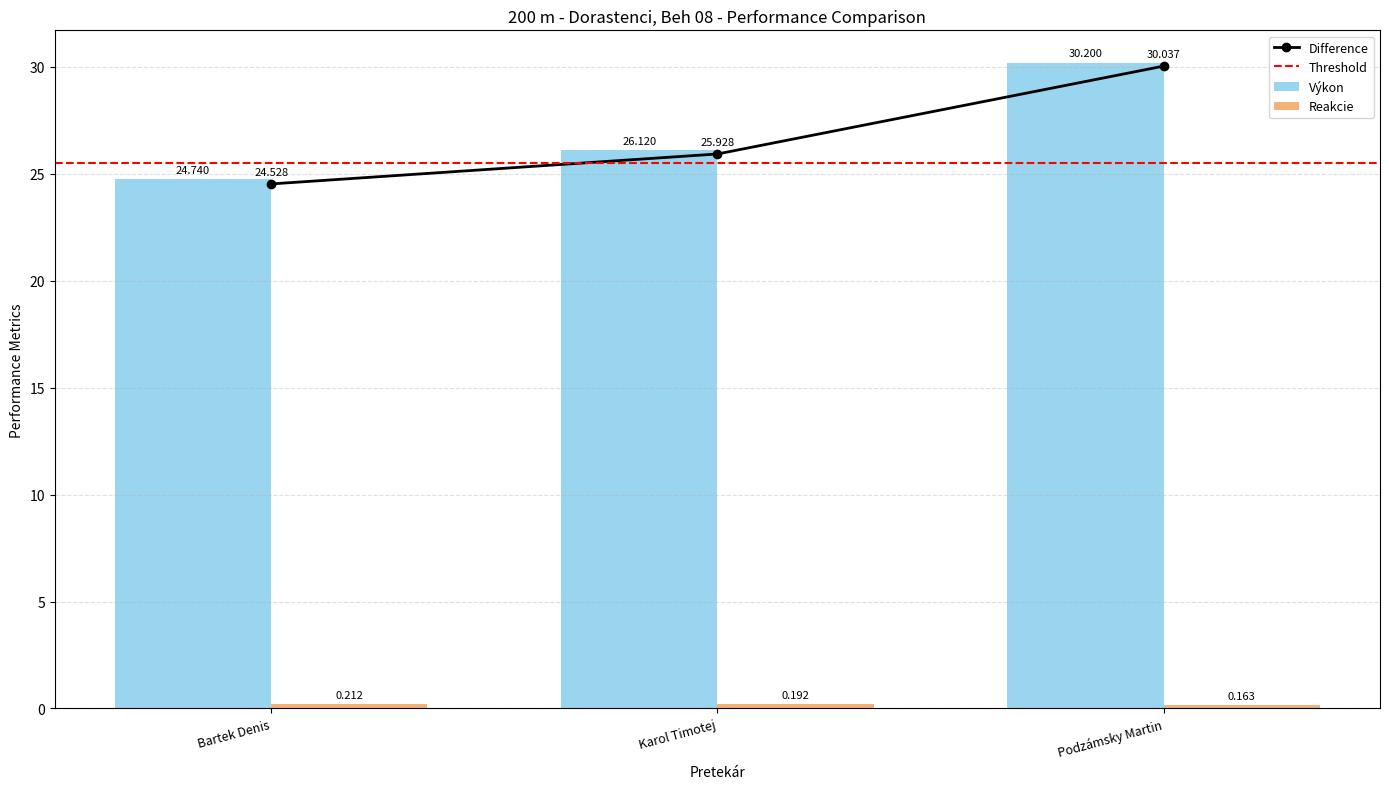

Are the bars horizontal?

No